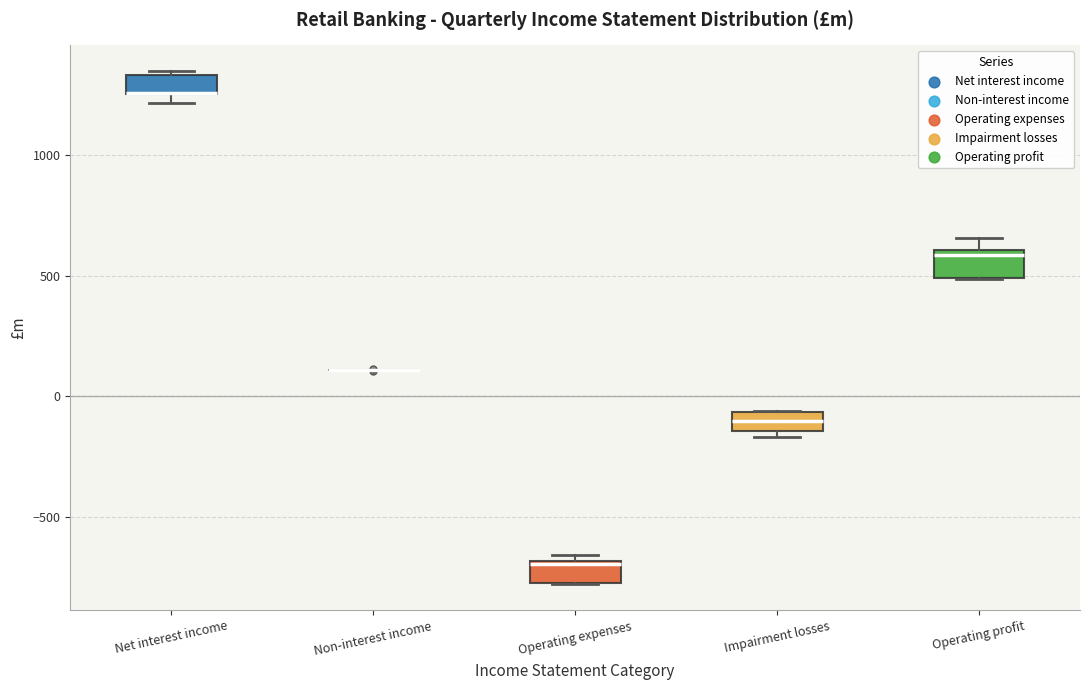

Reading left to right, transcribe this box plot: for each box, give where its median line is, the range the box spans, and where its two whiskers end, as read against the y-axis. The values are not printed on the chart, so give them approximately, as read against the axis.

Net interest income: median 1250 (drawn on the box's lower edge), box 1250 to 1350, whiskers 1200 to 1350 (just above the box's upper edge)
Non-interest income: box collapsed to a line at 100, whiskers 100 to 100
Operating expenses: median -700 (just below the box's upper edge), box -750 to -700, whiskers -800 to -650
Impairment losses: median -100, box -150 to -50, whiskers -150 (just below the box's lower edge) to -50
Operating profit: median 600 (just below the box's upper edge), box 500 to 600, whiskers 500 to 650